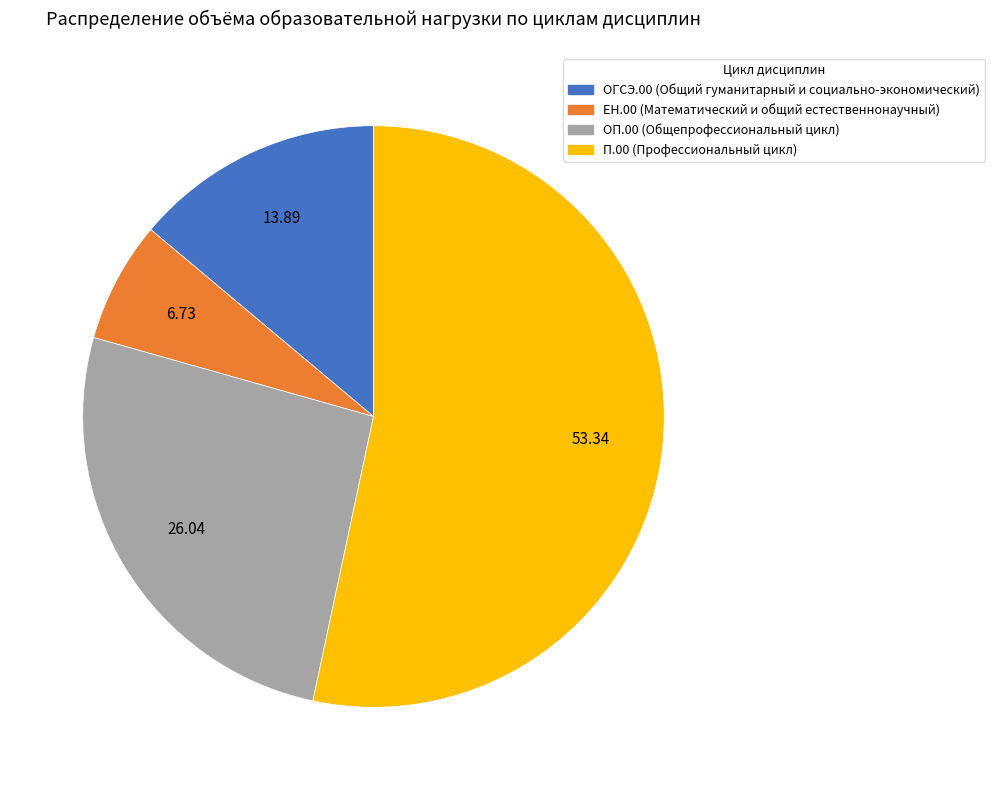

Do ОП.00 (Общепрофессиональный цикл) and ОГСЭ.00 (Общий гуманитарный и социально-экономический) together represent more than half of the pie?

No